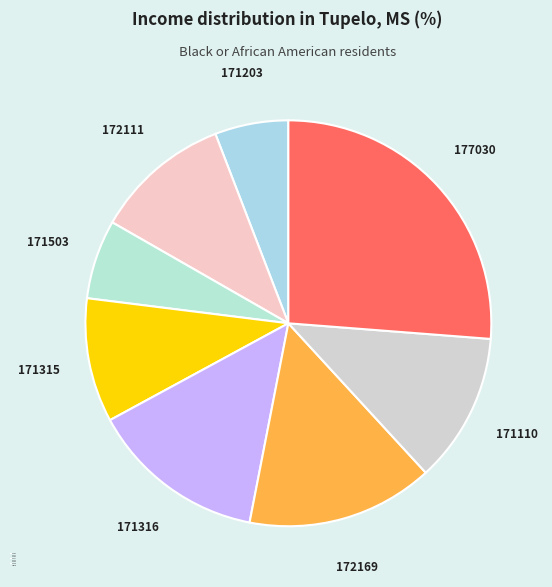

Is there any slice that represents more than half of the pie?

No